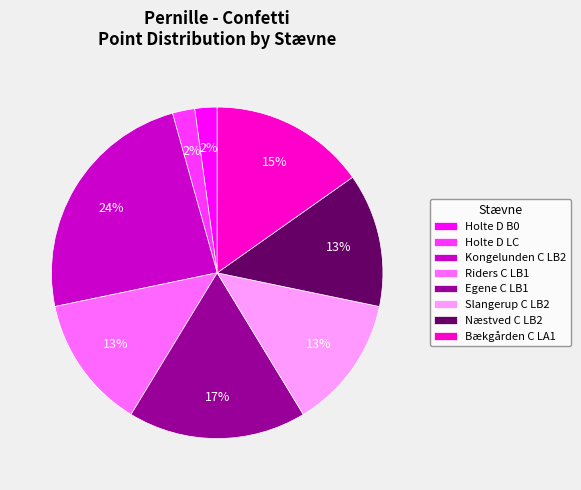

Is the sum of Holte D LC and Kongelunden C LB2 greater than half?

No